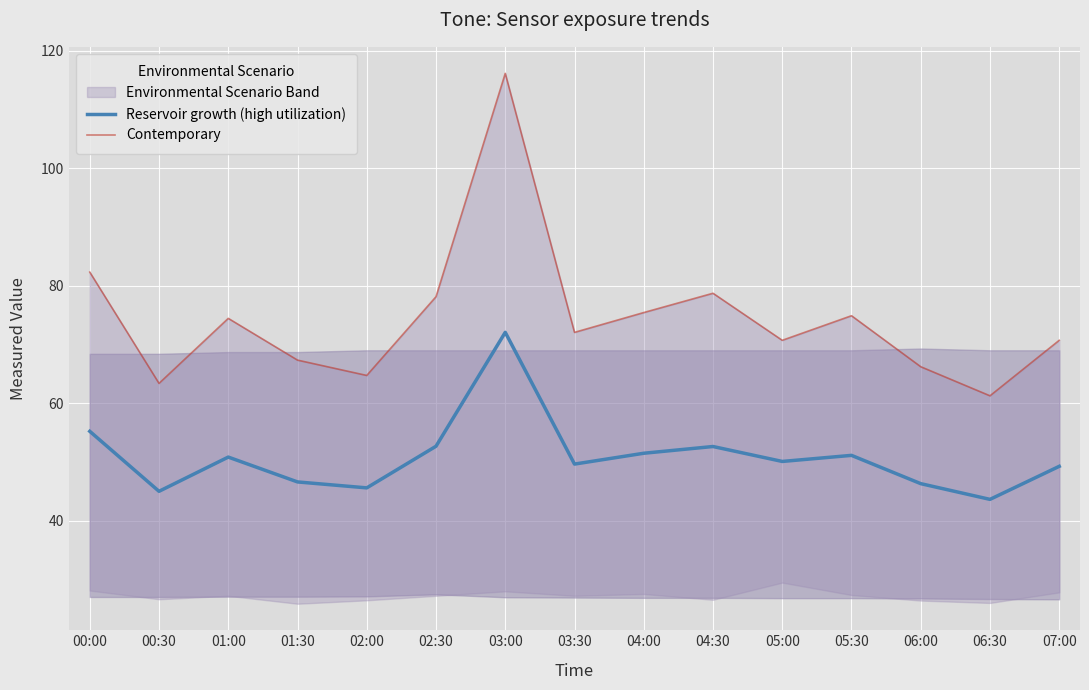

Where does the Reservoir growth (high utilization) series first go above 50?

00:00